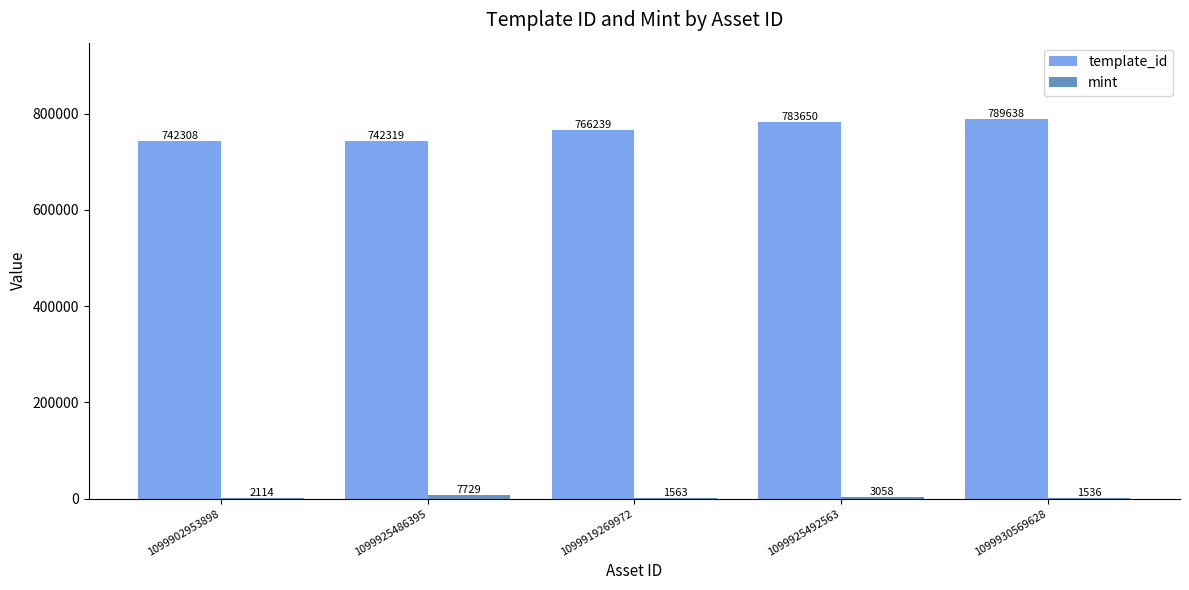

At which category does the chart reach its peak across all series?

1099930569628